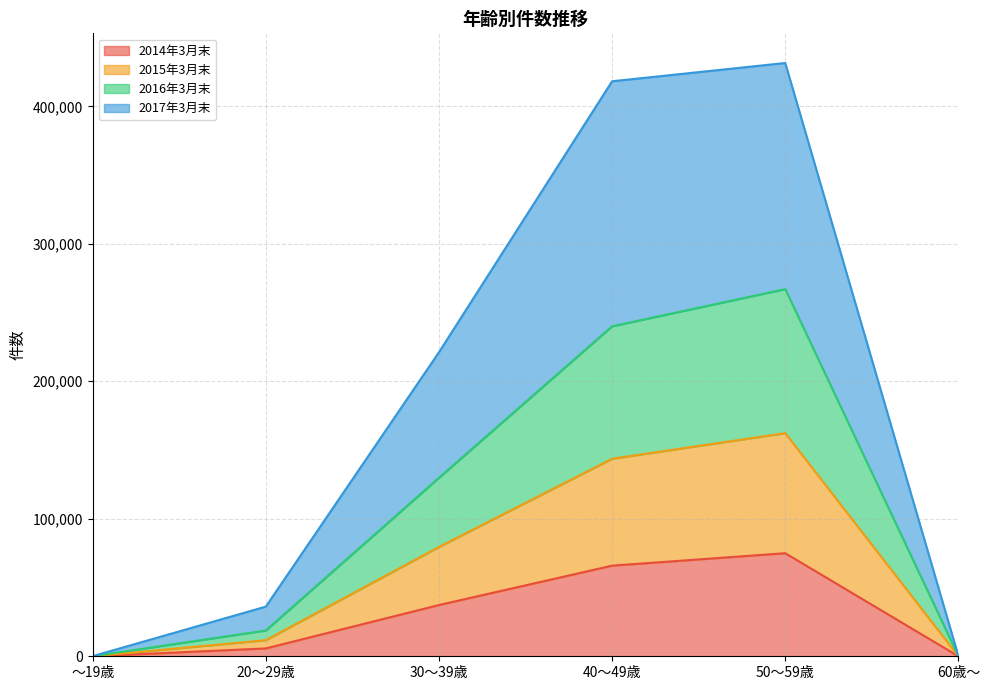

What is the maximum value shown in the chart?

431504